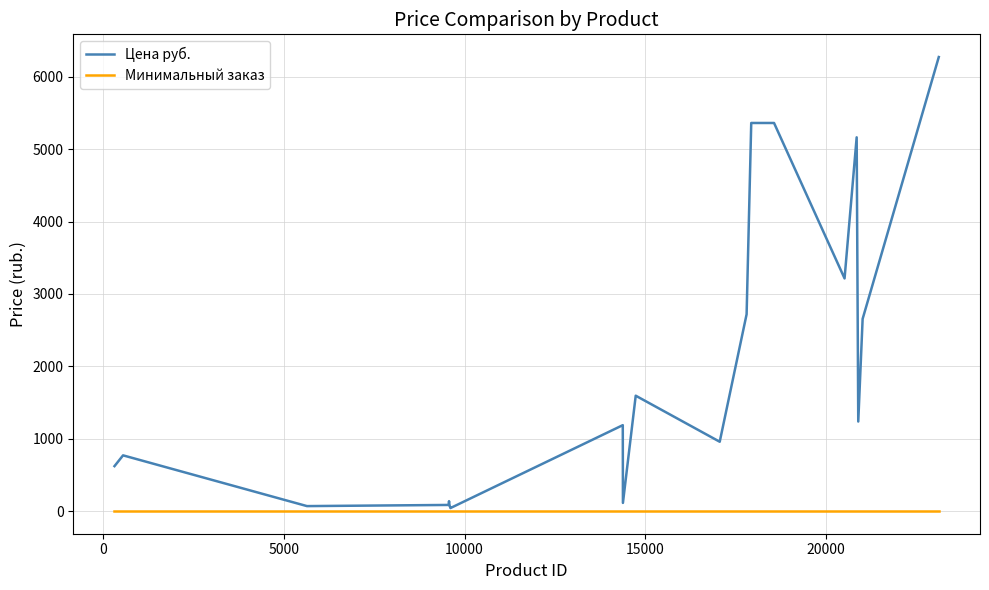

Rank the series by their maximum value, from highest to lowest.

Цена руб., Минимальный заказ